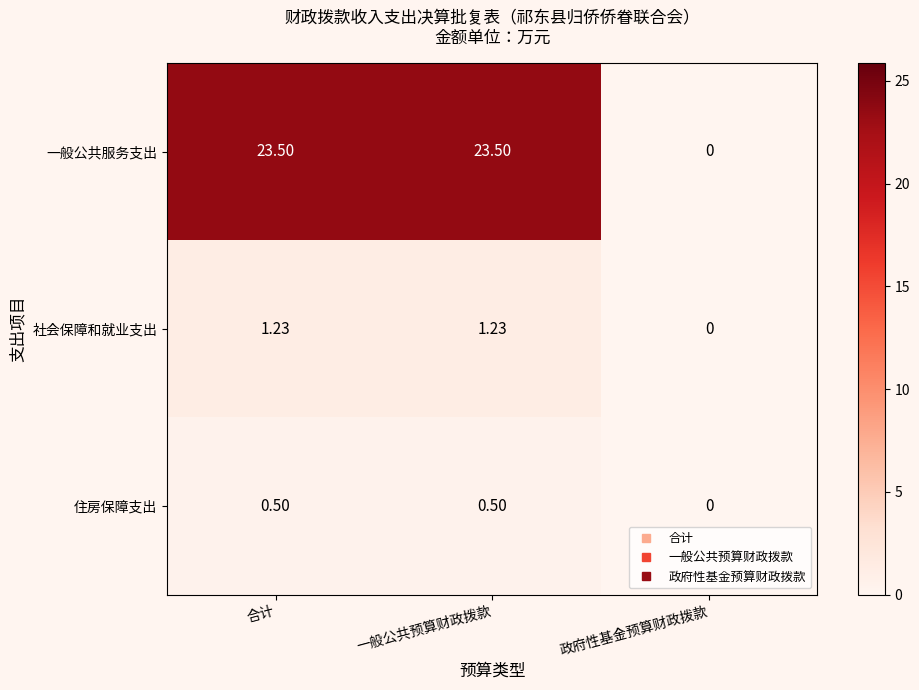

Count the number of categories in the chart.

3